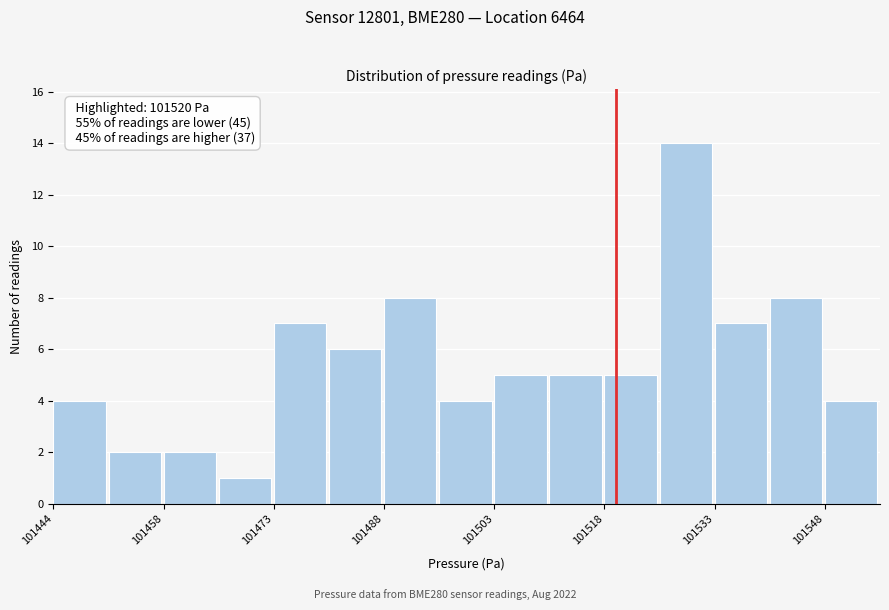

Around what value on the x-axis is the tallest bar? Give the approximate position of its centre, as read against the axis.

101530